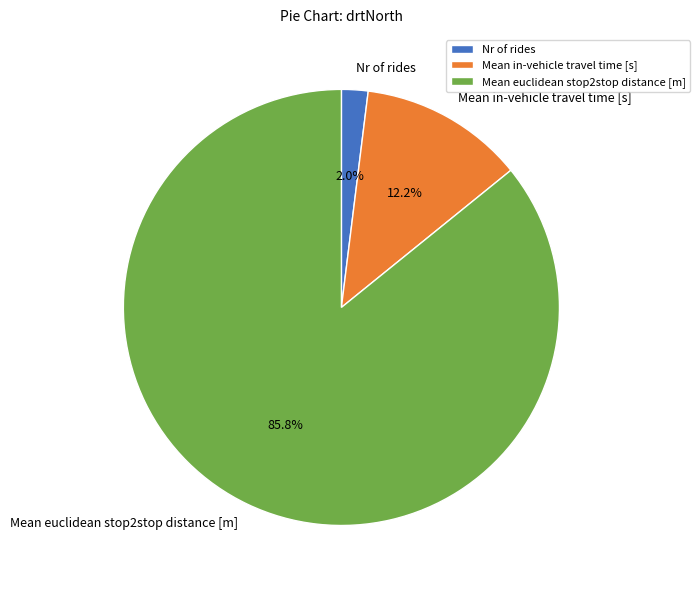

To the nearest percent, what is the average slice percentage?

33%